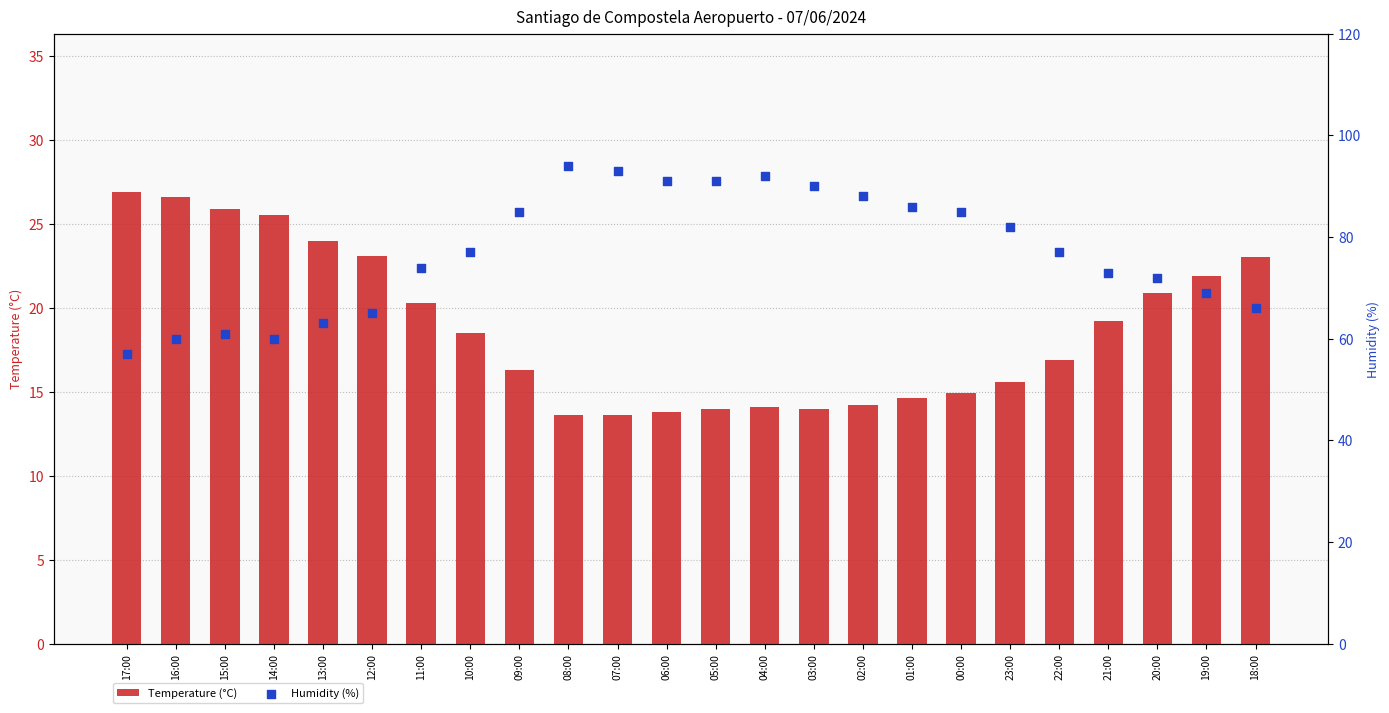

What are all the series names shown in the legend?

Temperature (°C), Humidity (%)